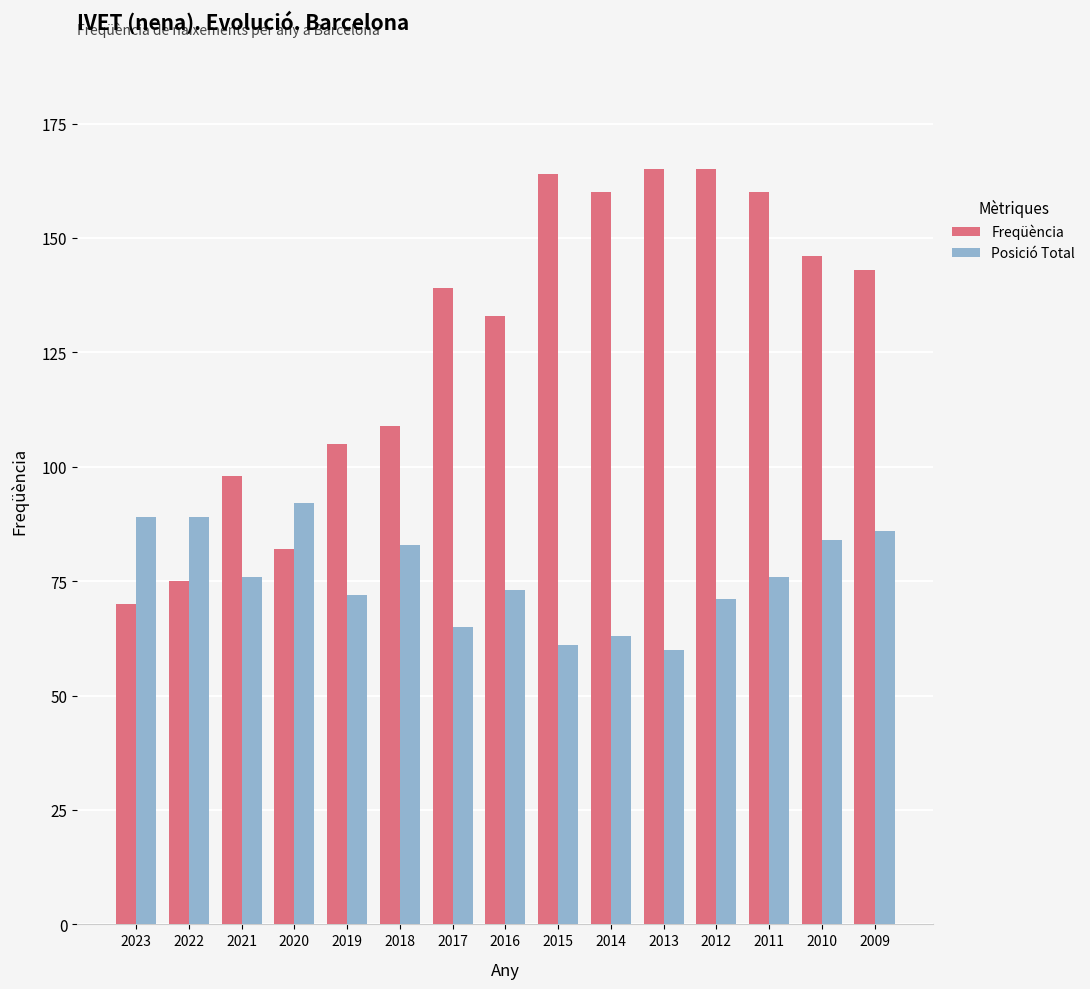

What is the difference between the Freqüència values at 2021 and 2014?

62